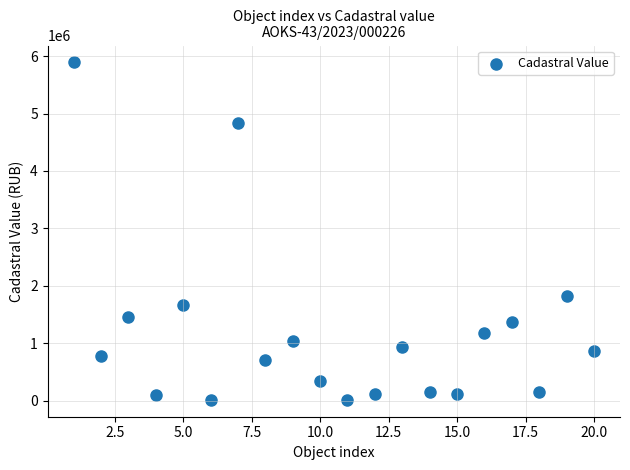

What is the range of Y values (max minus min)?

5874100.5